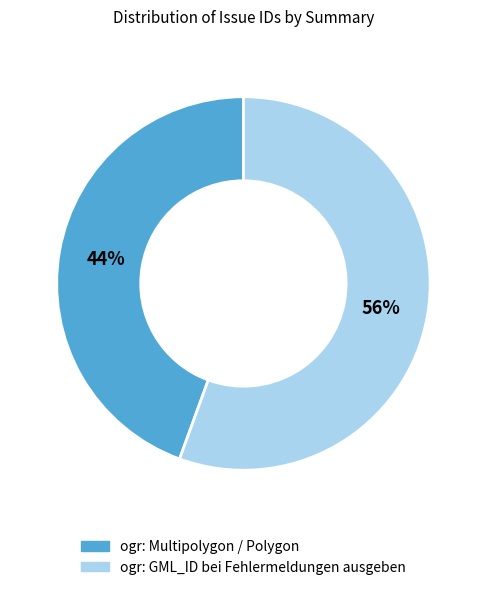

Do ogr: GML_ID bei Fehlermeldungen ausgeben and ogr: Multipolygon / Polygon together represent more than half of the pie?

Yes